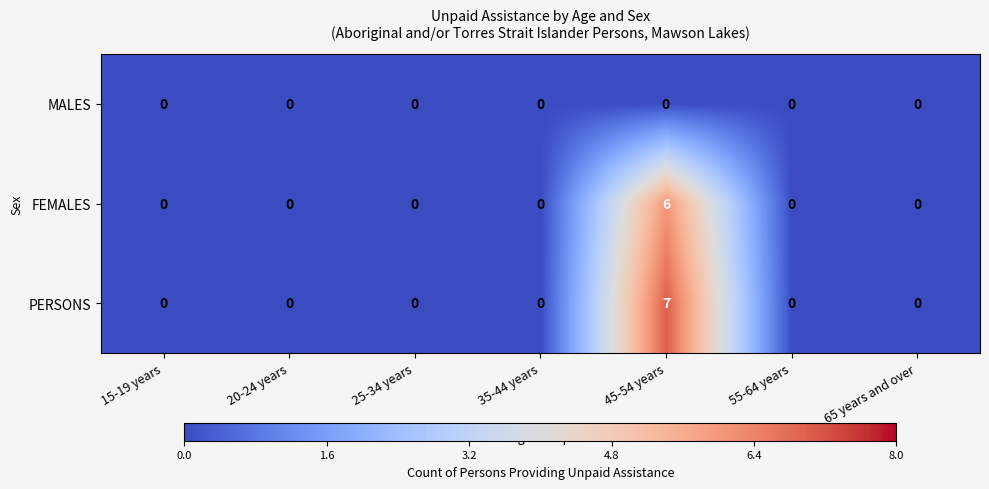

Rank the series by their maximum value, from highest to lowest.

PERSONS, FEMALES, MALES